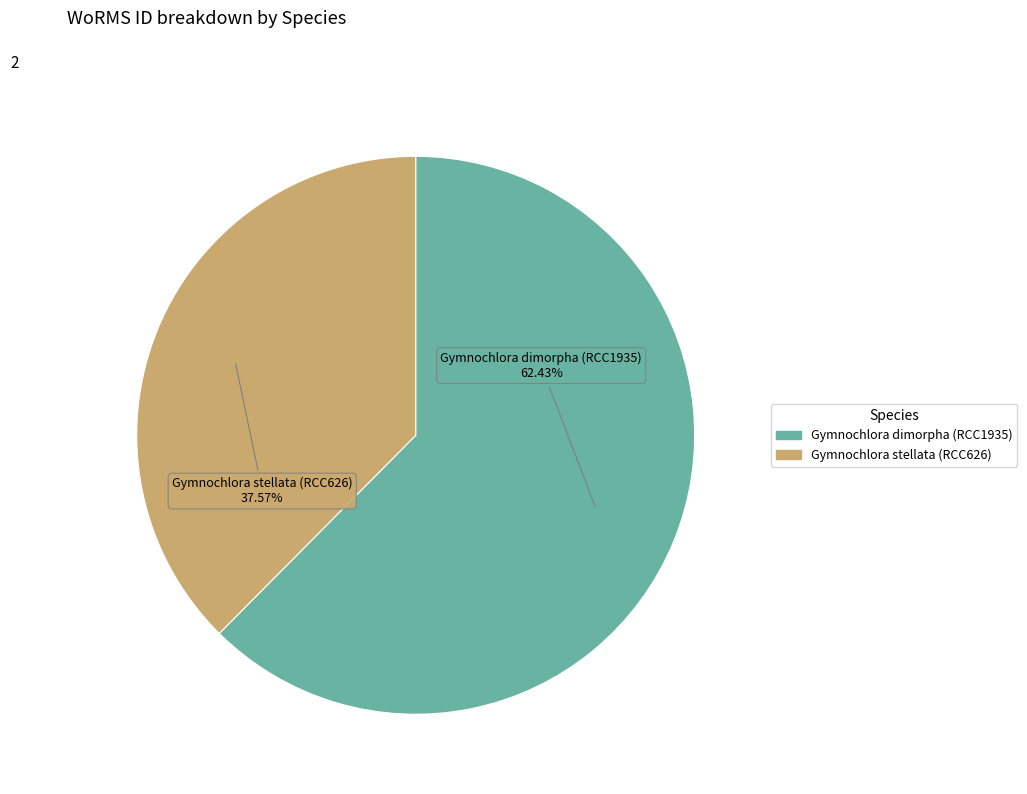

To the nearest percent, what is the combined percentage of Gymnochlora dimorpha (RCC1935) and Gymnochlora stellata (RCC626)?

100%